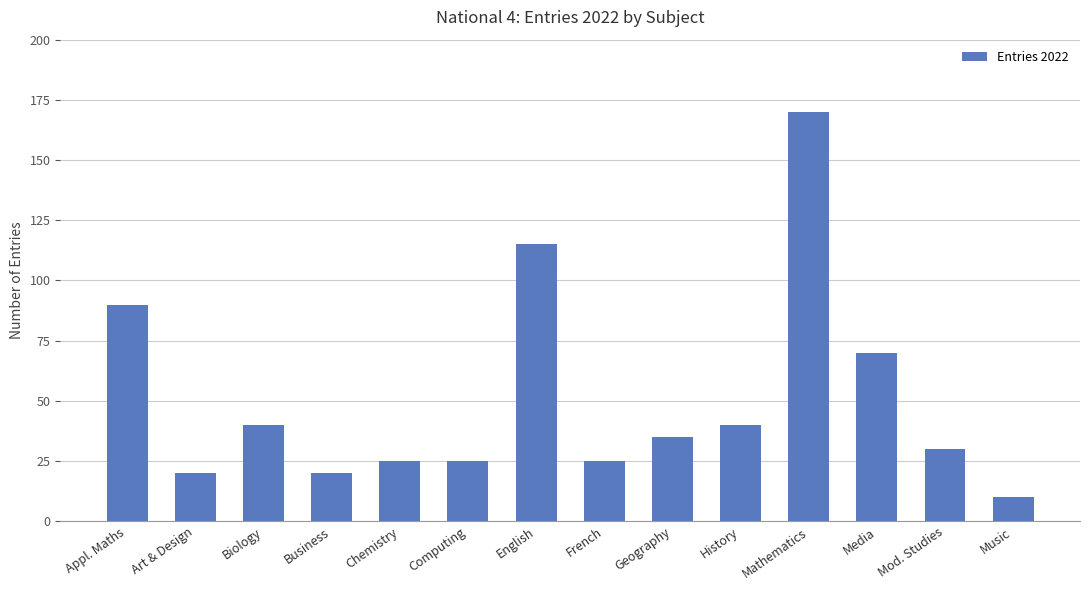

What is the difference between the second highest and second lowest values?

95